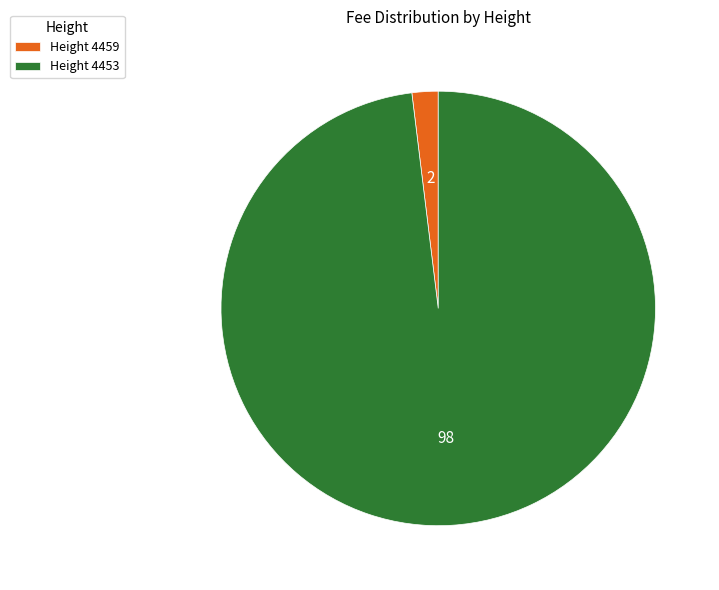

How many slices are in this pie chart?

2